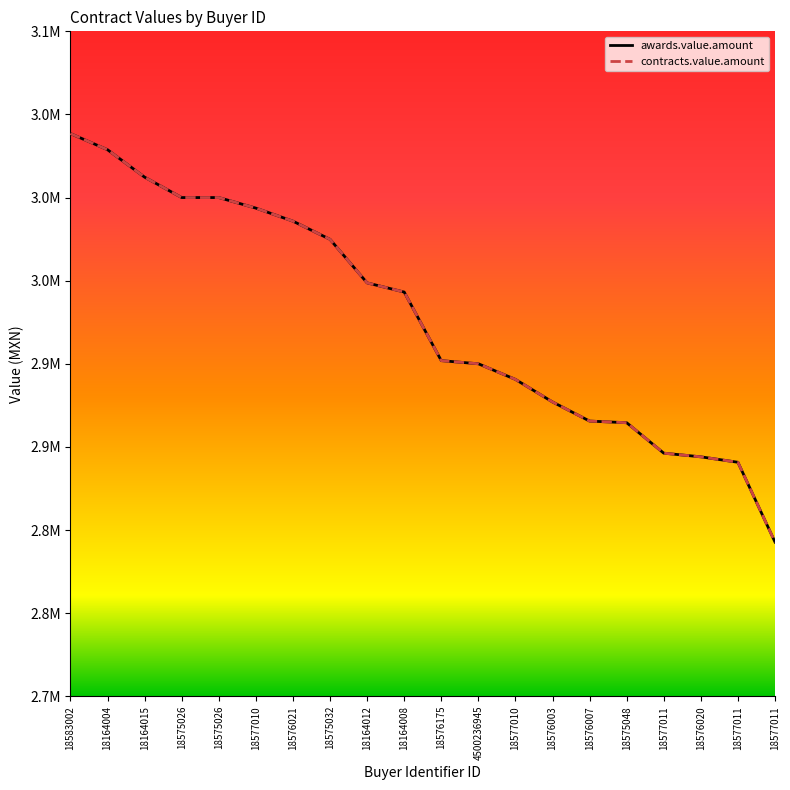

True or false: contracts.value.amount and awards.value.amount intersect in this chart.

False